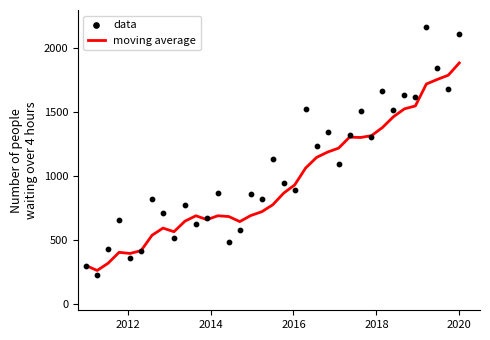

What are all the series names shown in the legend?

moving average, data